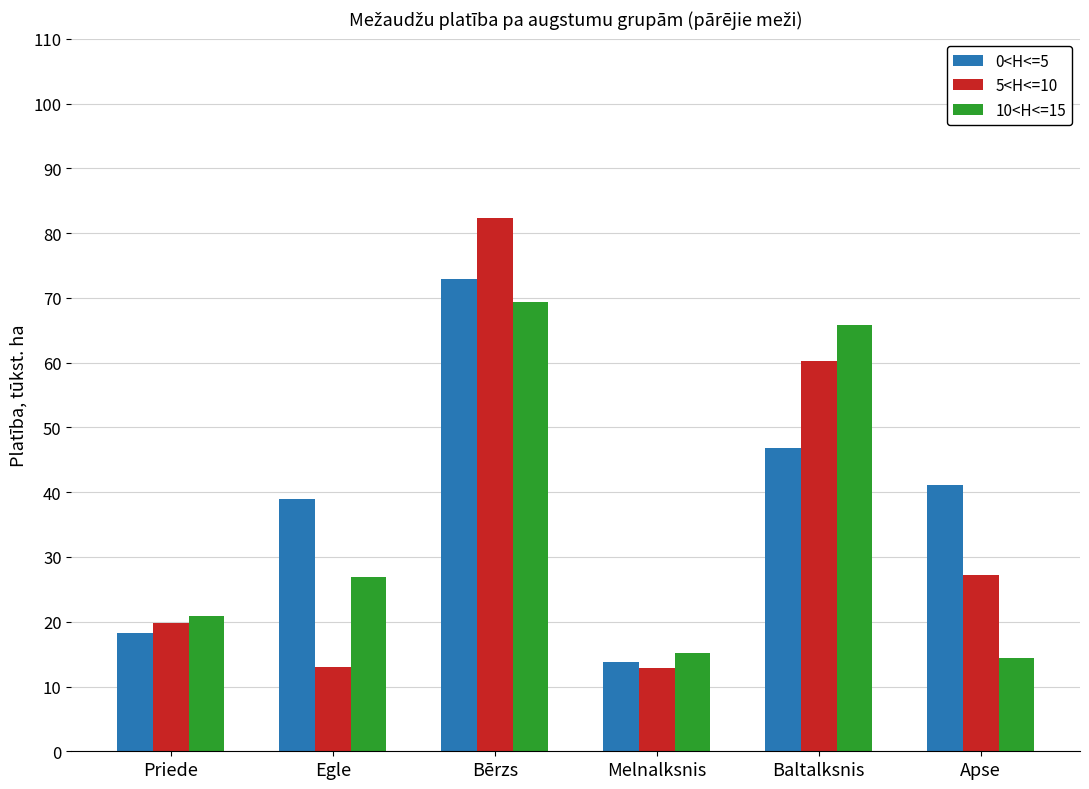

At which label does 10<H<=15 reach its peak?

Bērzs